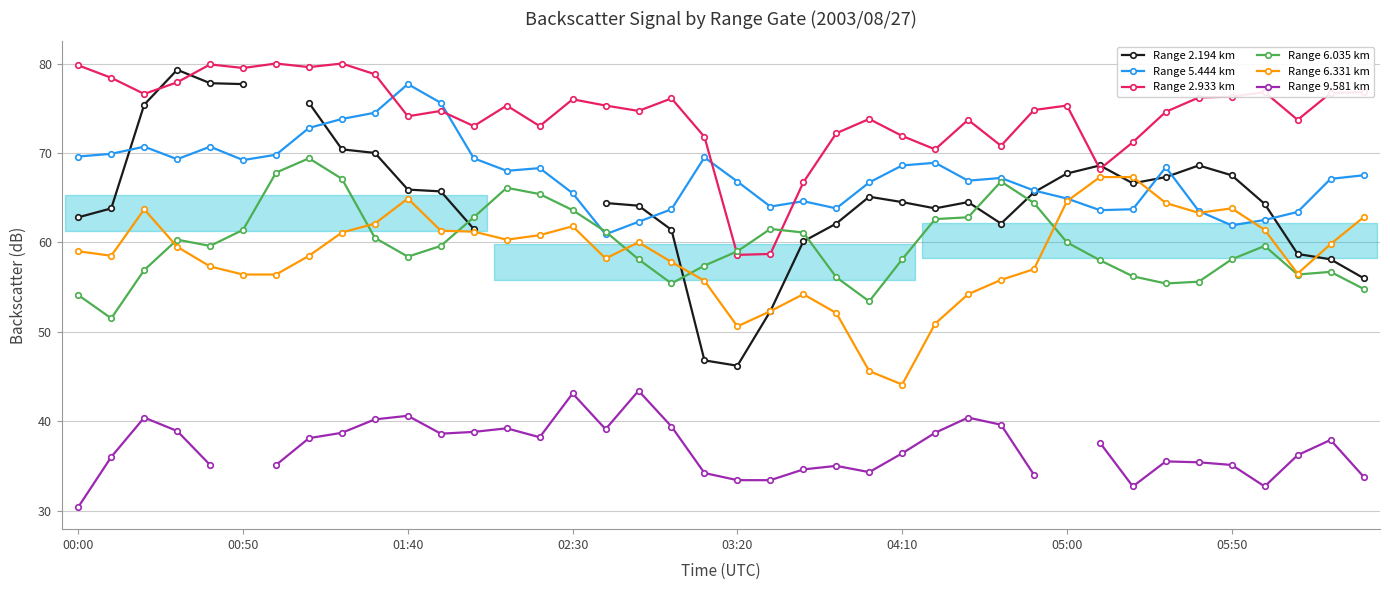

What is the maximum value shown in the chart?

80.0